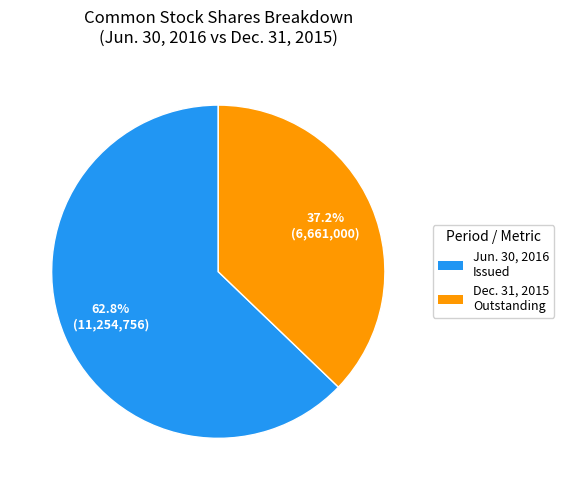

Which has a higher value, Dec. 31, 2015 Outstanding or Jun. 30, 2016 Issued?

Jun. 30, 2016 Issued